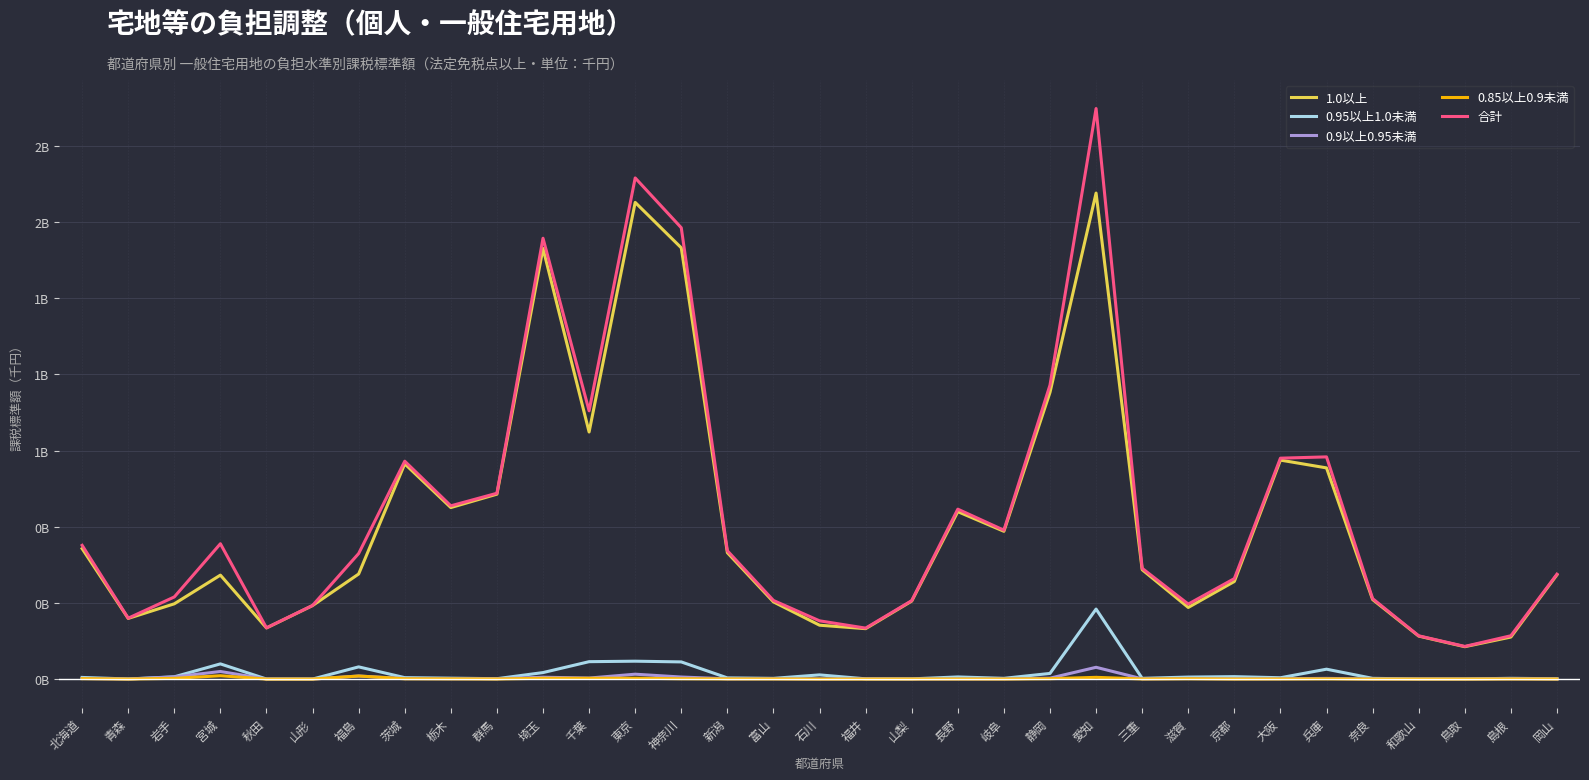

The 1.0以上 series shows 0.6 at 神奈川. True or false?

False